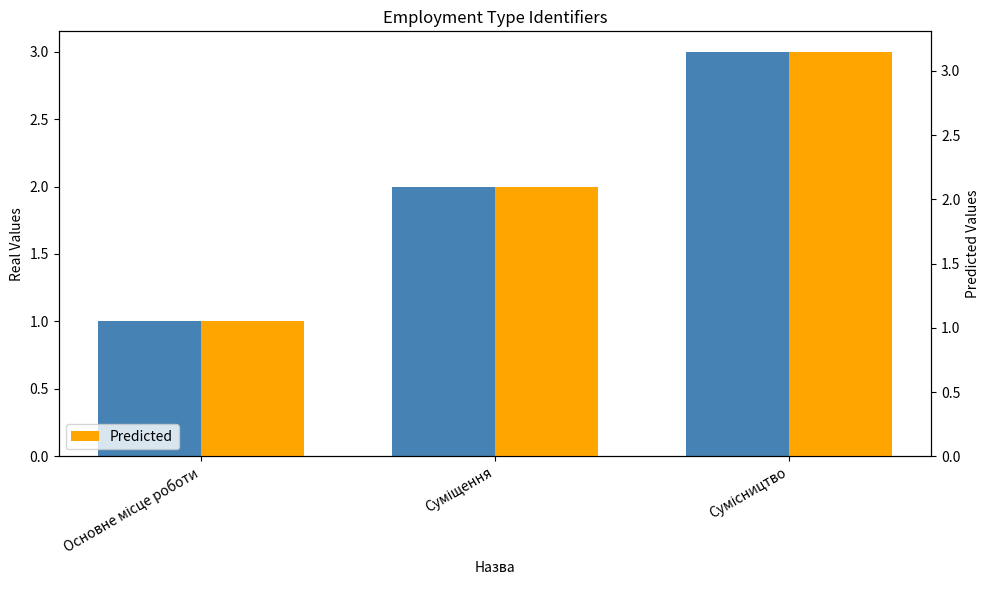

What position from the left is Суміщення?

2